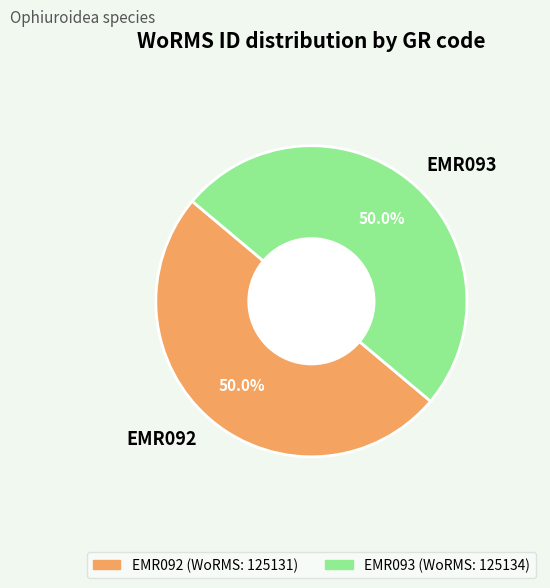

To the nearest percent, what portion does EMR092 represent?

50%